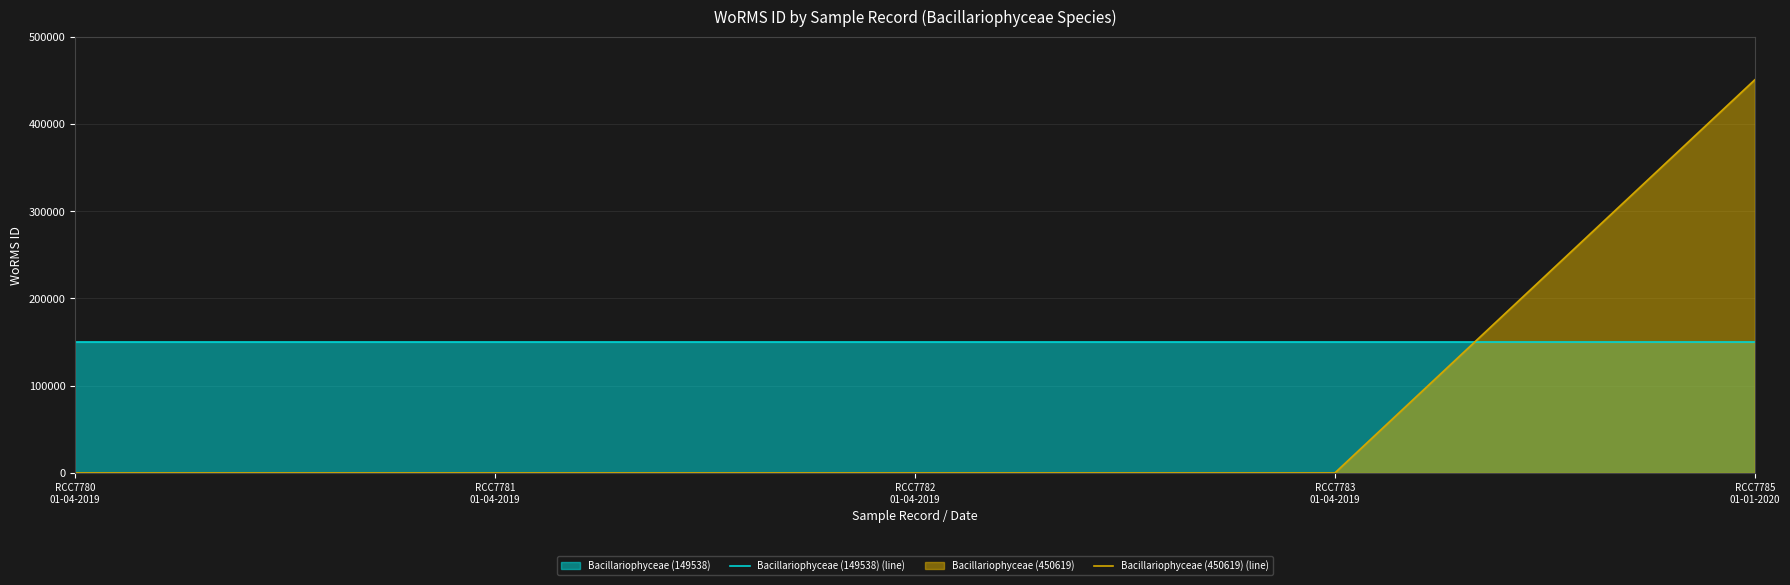

Which series has the largest total across all categories?

Bacillariophyceae (149538) (line)